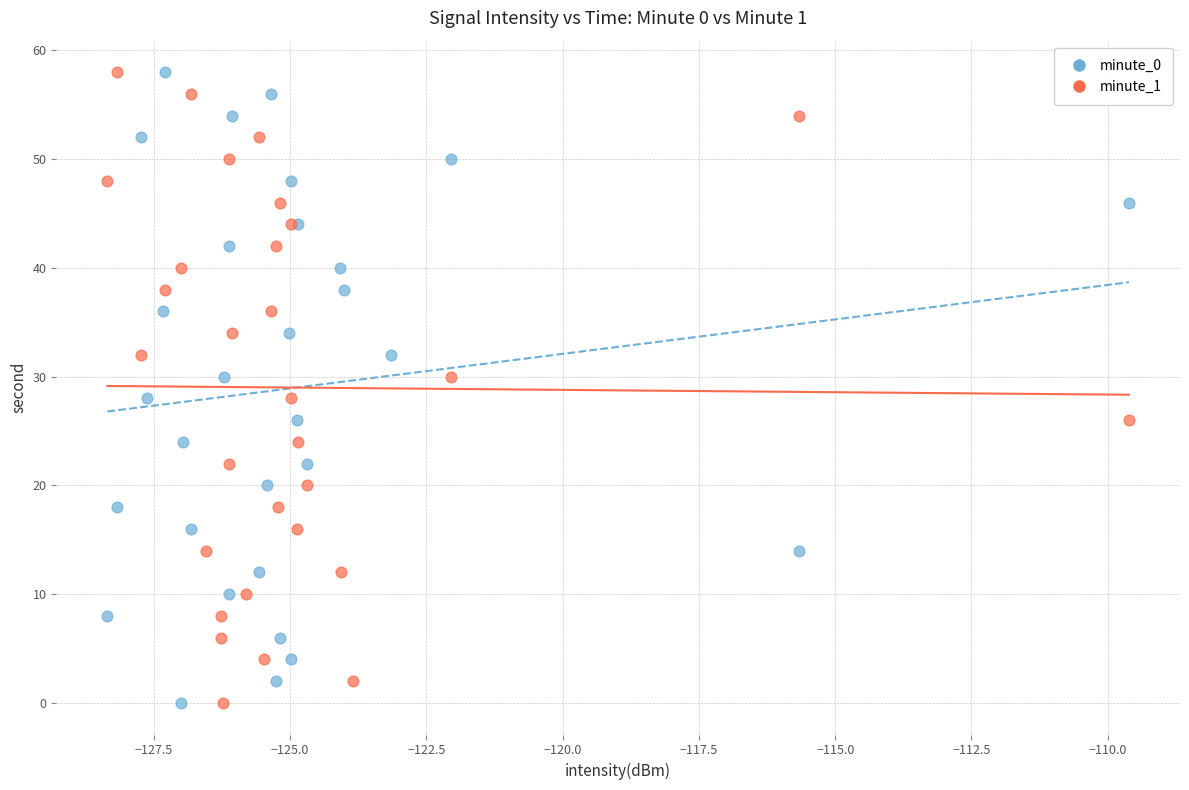

What are all the series names shown in the legend?

minute_0, minute_1